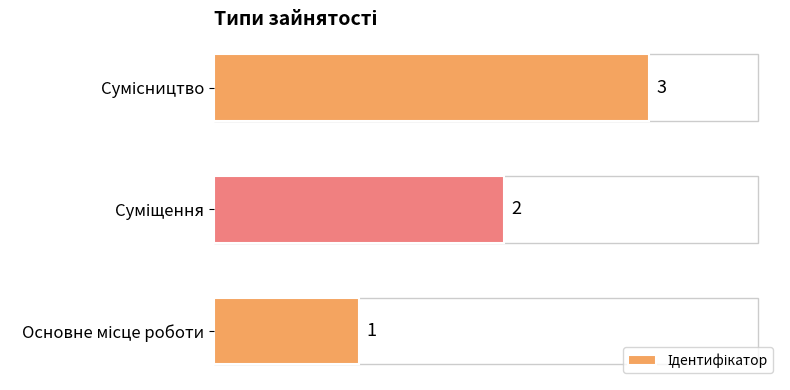

Does the chart contain any negative values?

No